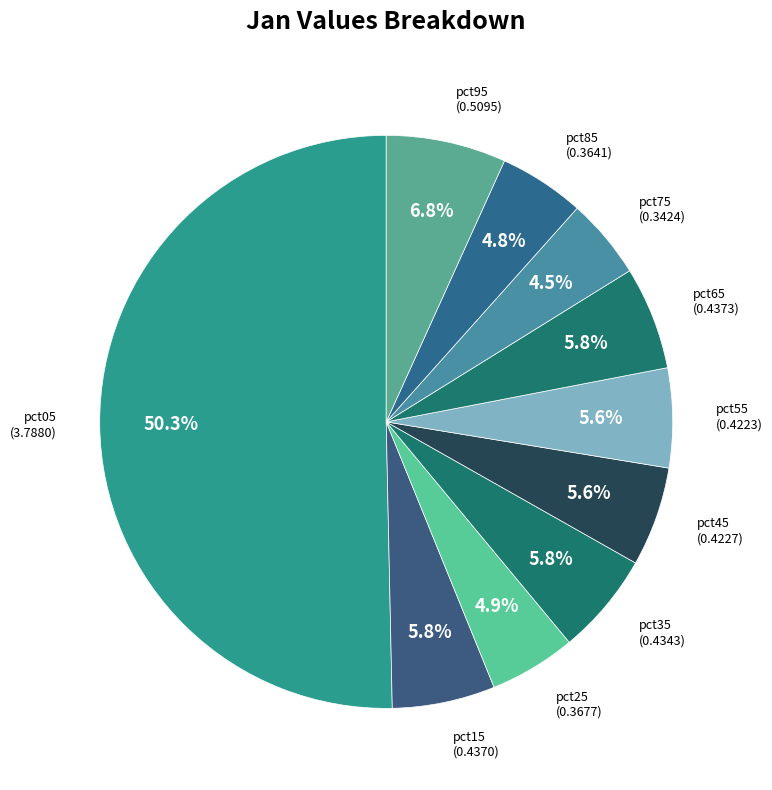

What is the majority slice?

pct05